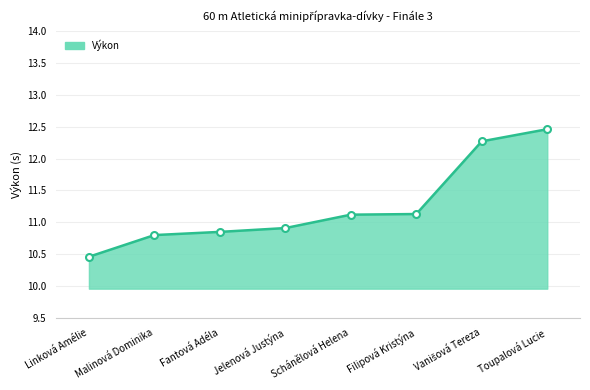

True or false: the data has more than 2 interior local peaks.

False